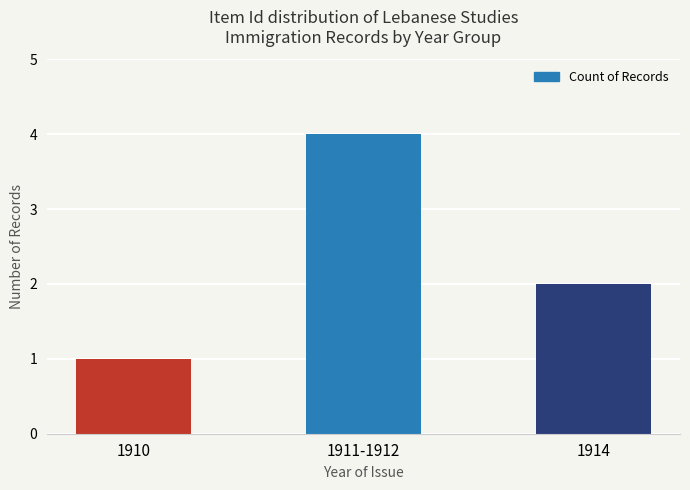

How many bars are there in total?

3